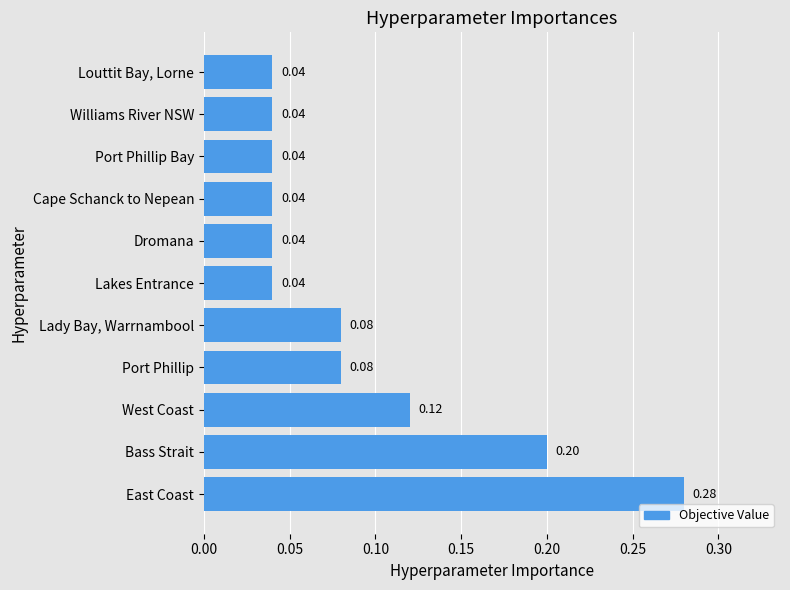

Between Bass Strait and Louttit Bay, Lorne, which is larger?

Bass Strait